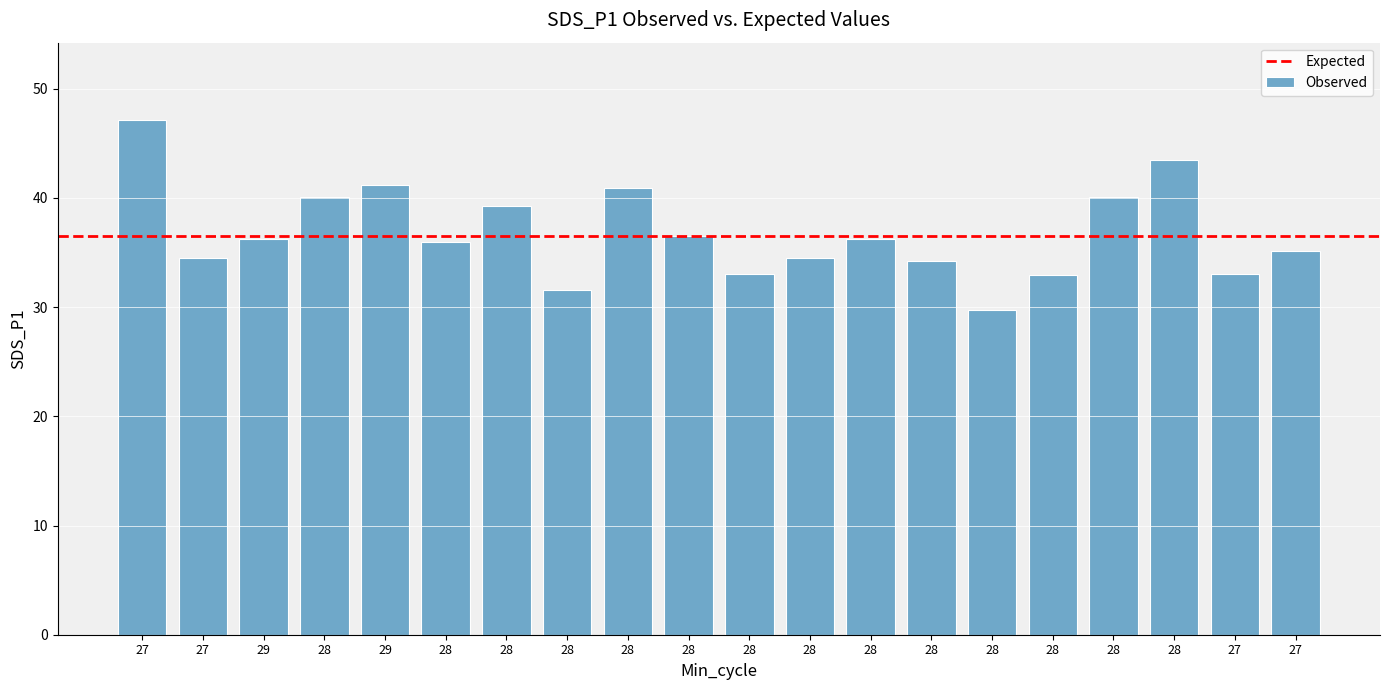

At which category does the chart reach its peak across all series?

27